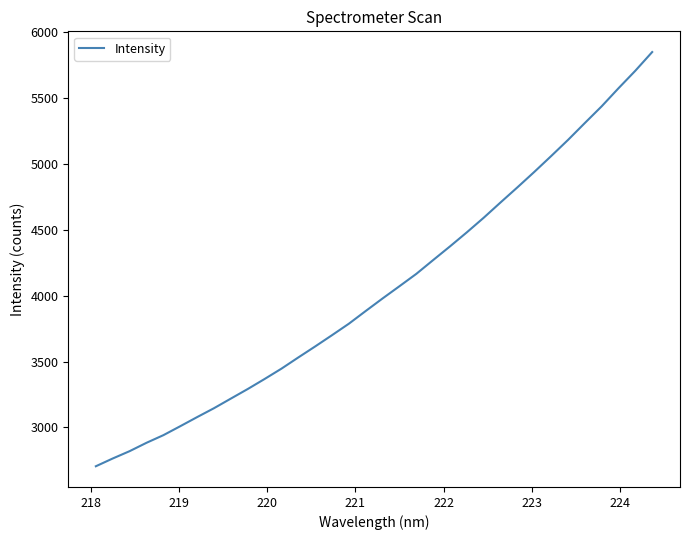

What is the difference between the maximum and minimum values?

3143.7